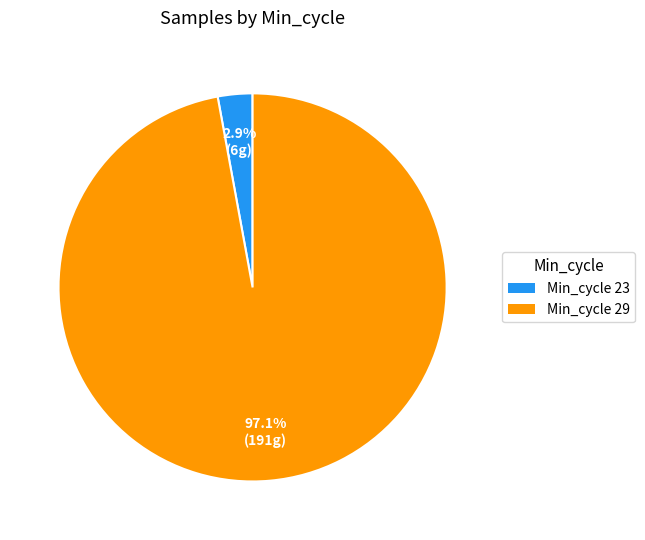

Between Min_cycle 23 and Min_cycle 29, which is larger?

Min_cycle 29